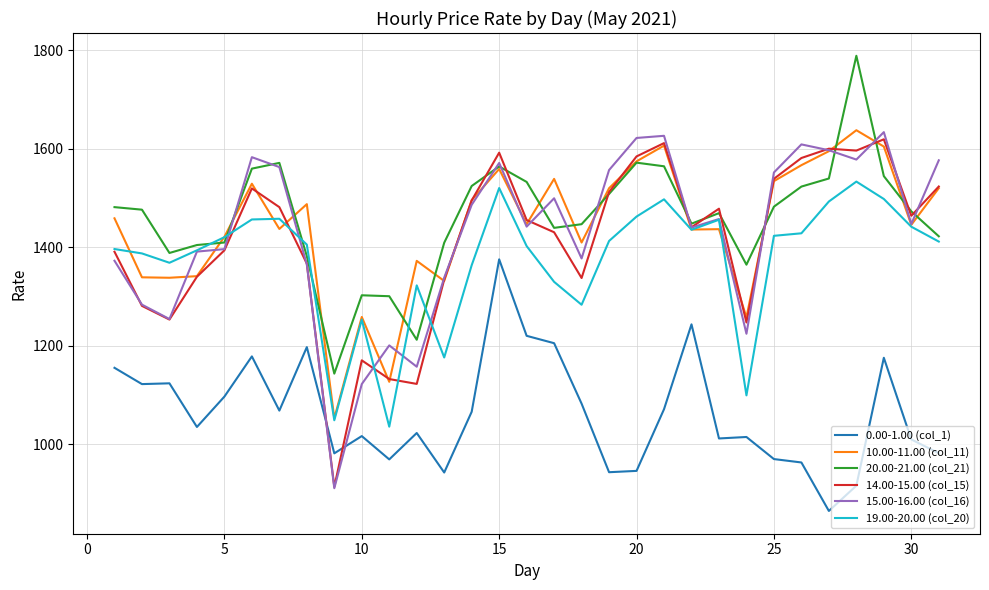

In 19.00-20.00 (col_20), how many points are higher than both neighbors (excluding endpoints)?

7